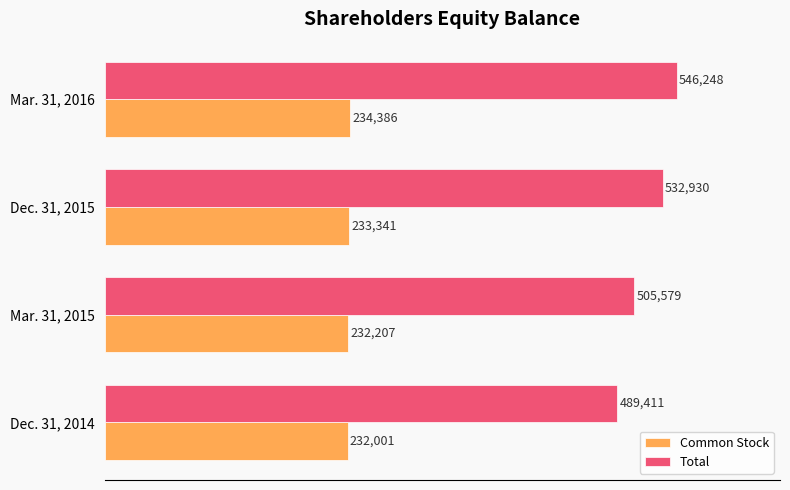

Which series changed the most between Dec. 31, 2014 and Dec. 31, 2015?

Total